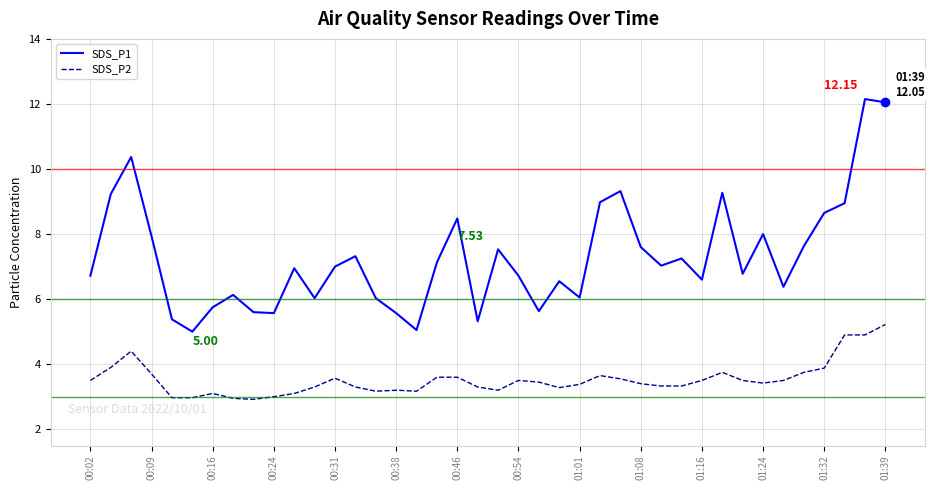

Which series has the widest spread of values?

SDS_P1